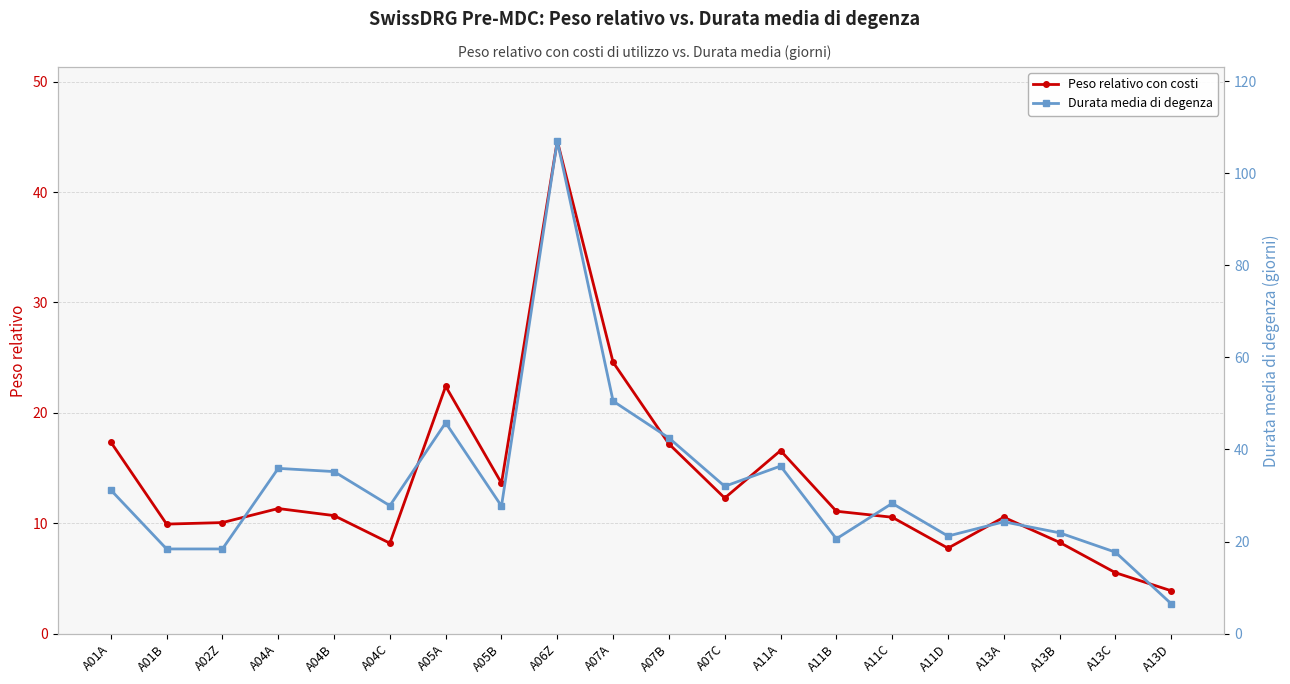

Does the chart have visible grid lines?

Yes